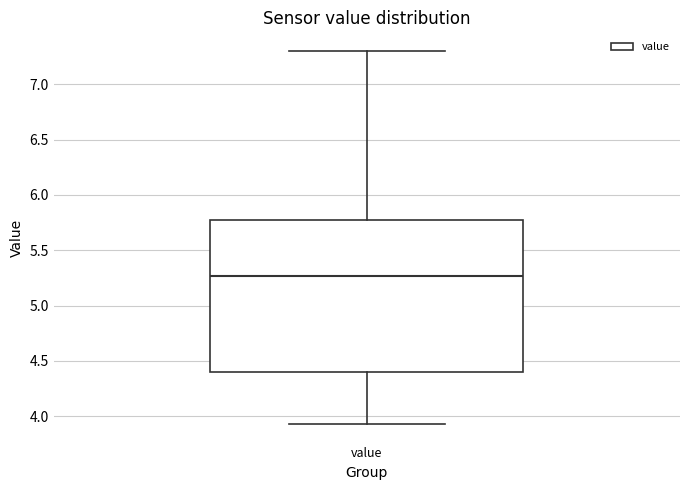

Read this box plot against the y-axis: the position of the median line, the range covered by the box, and the ends of both whiskers. The values are not printed on the chart, so give them approximately, as read against the axis.

median 5.25, box 4.40 to 5.75, whiskers 3.95 to 7.30